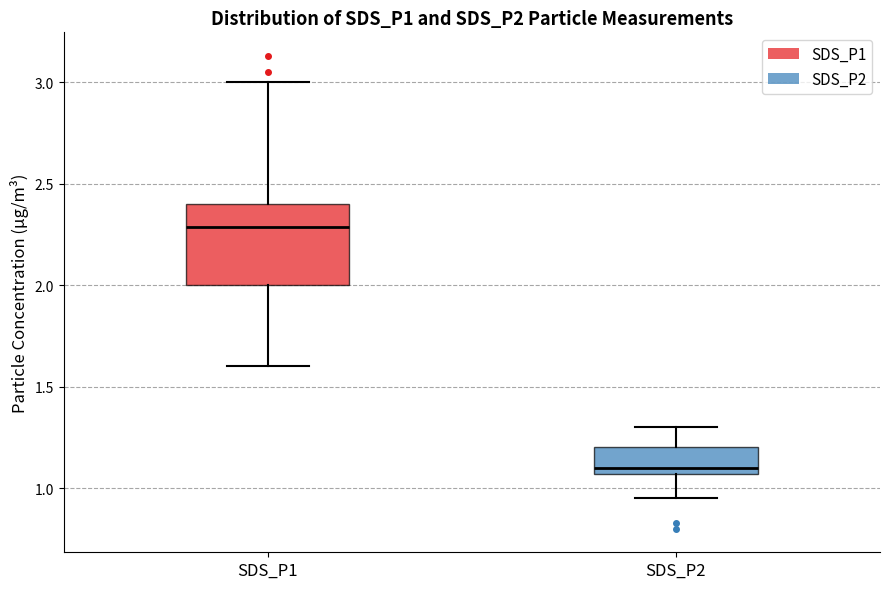

Where is the lower edge of the box for SDS_P1 on the y-axis? The values are not printed on the chart, so give them approximately, as read against the axis.

2.00